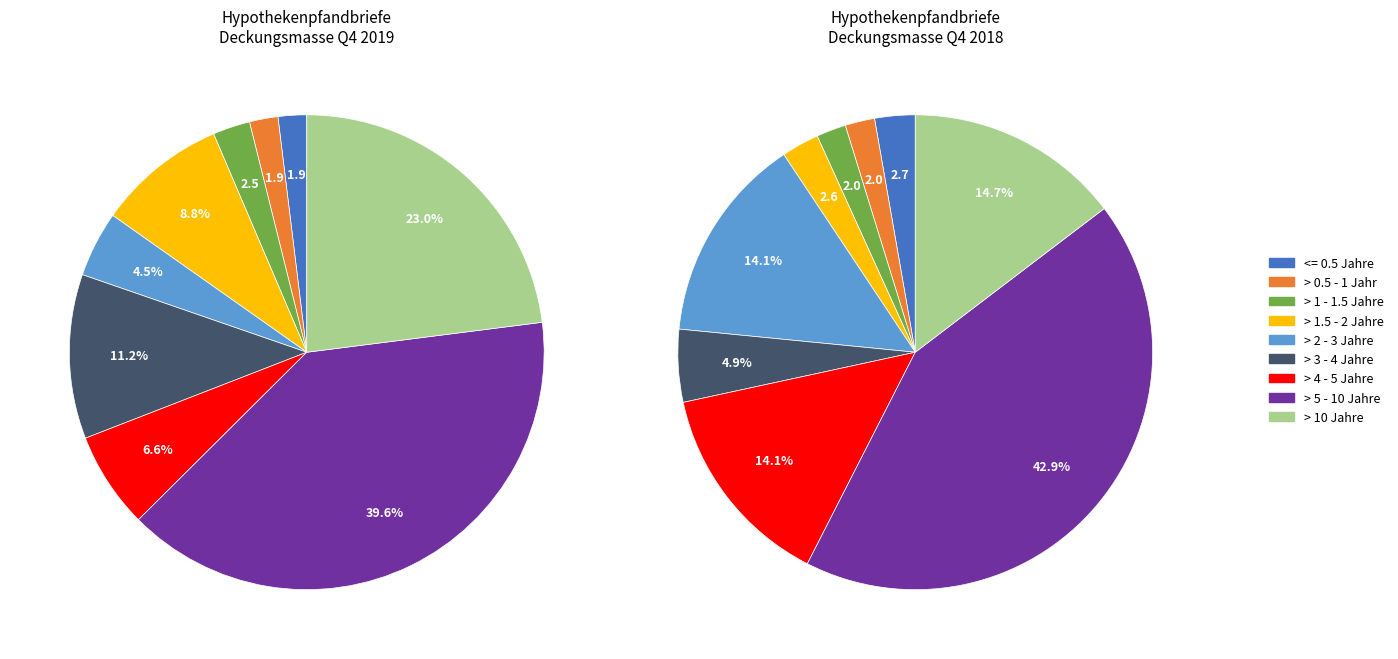

Is 0 the majority of the pie?

No